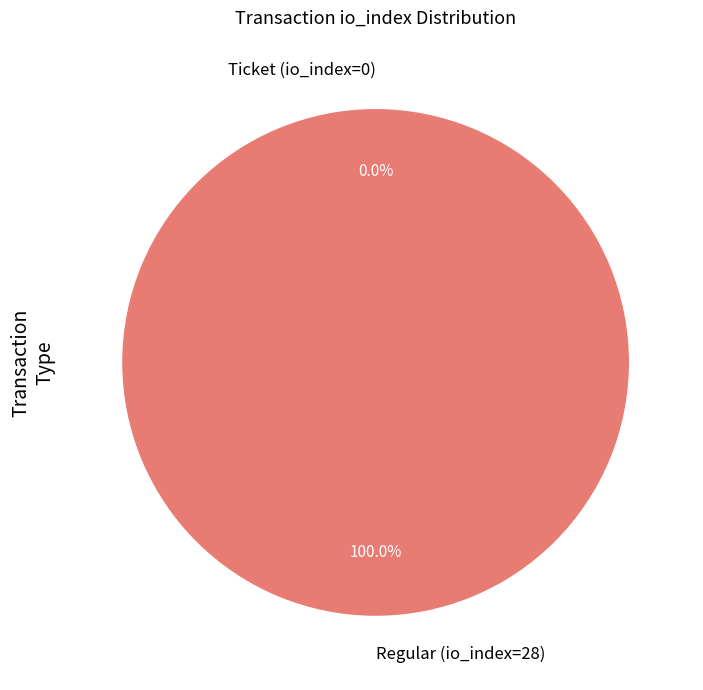

Combined, what portion of the pie is Ticket (io_index=0) and Regular (io_index=28)?

100.0%